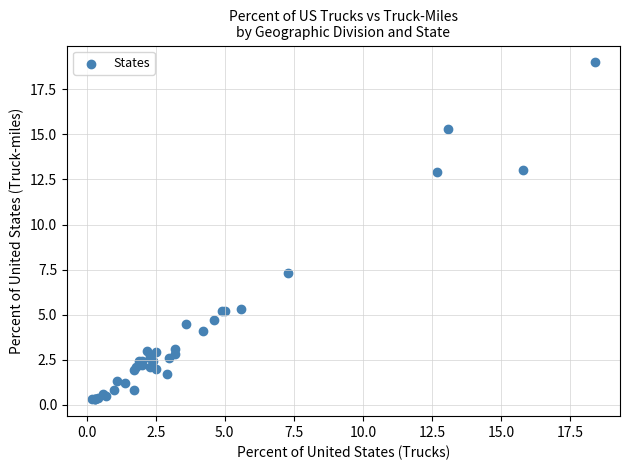

What Y value in the scatter plot is closest to 9?

7.3